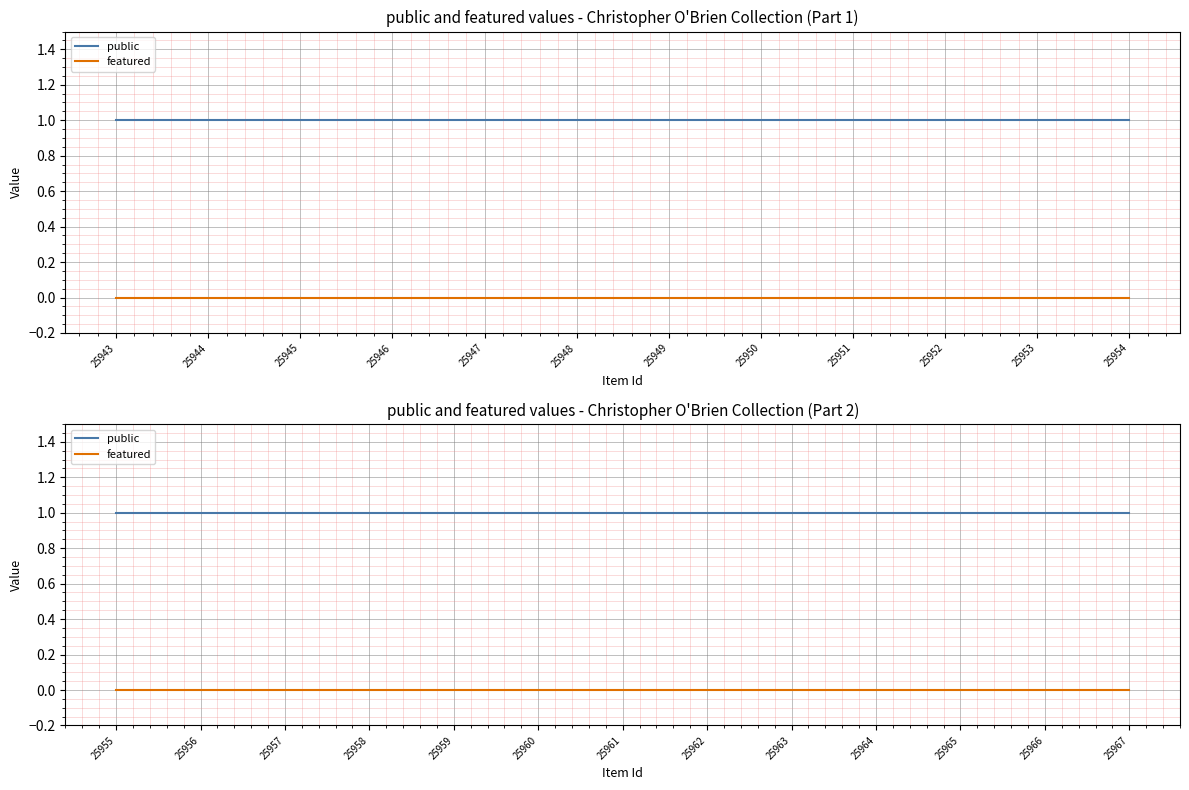

Which label corresponds to the smallest value in the chart?

25955